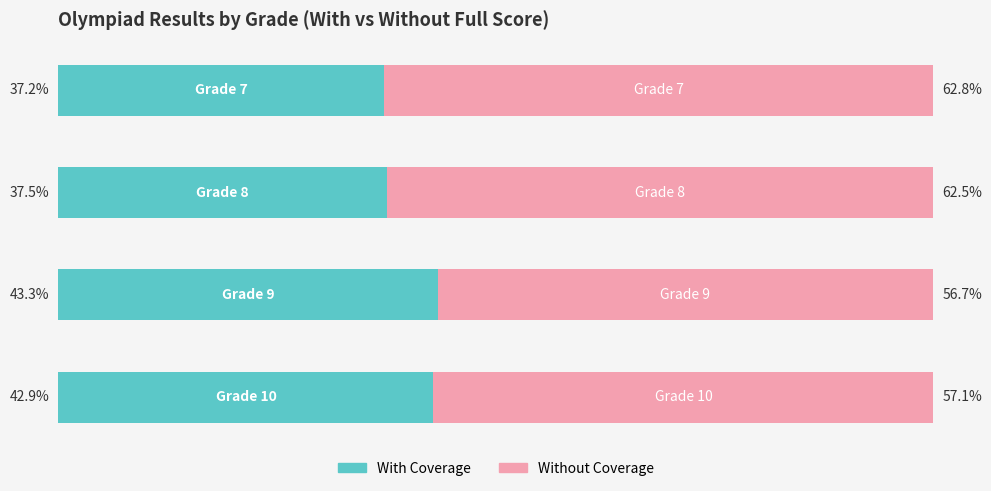

What is the sum of all Without Coverage values?

239.1